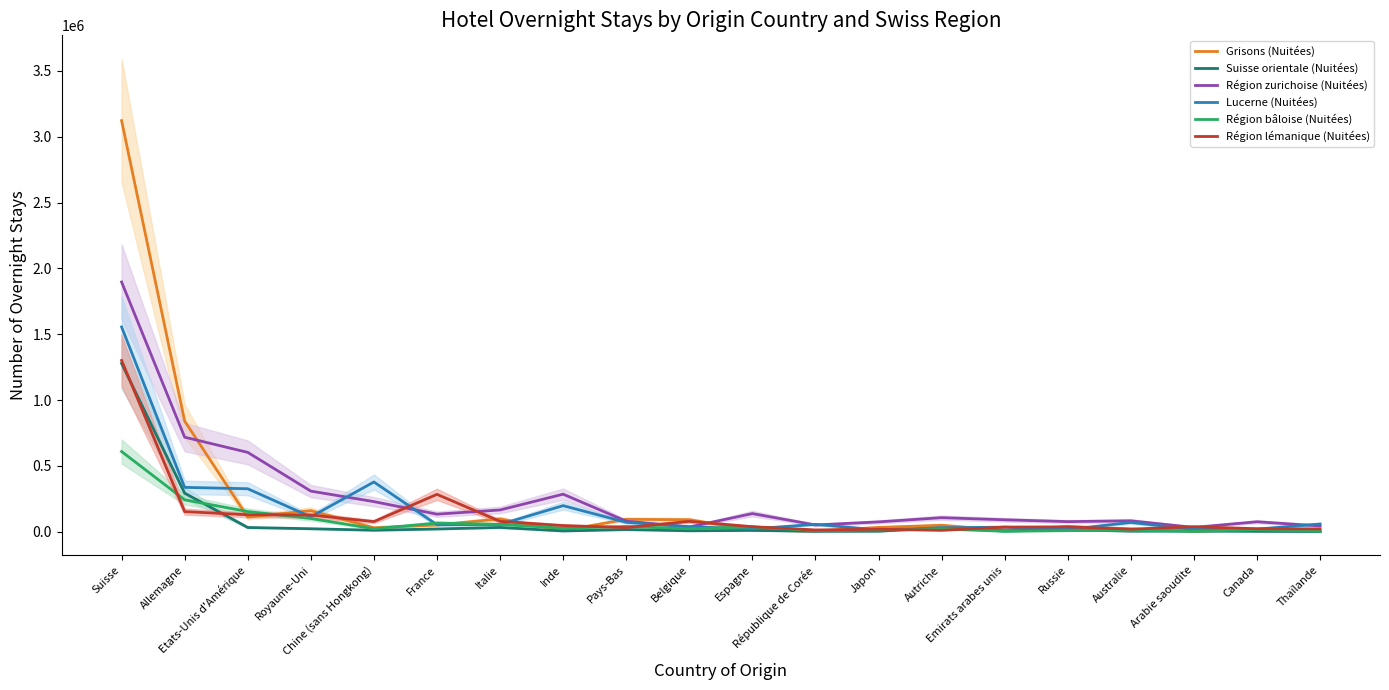

Which series has the largest range (max minus min)?

Grisons (Nuitées)